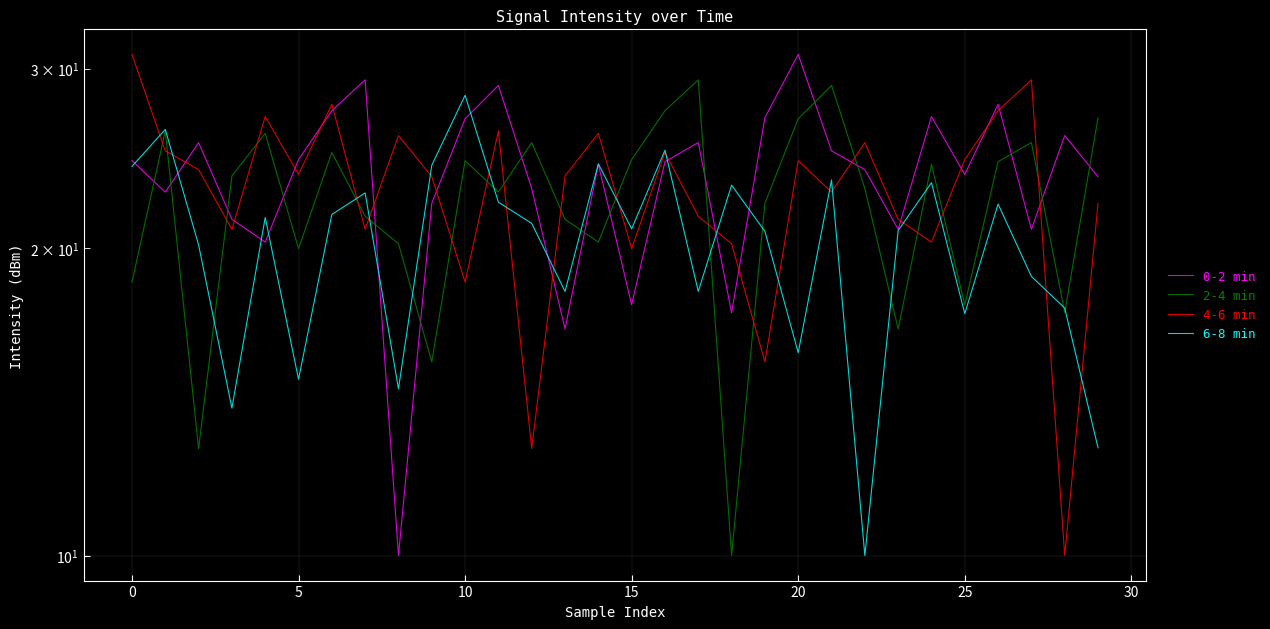

What is the label of the 27th point from the left?

26